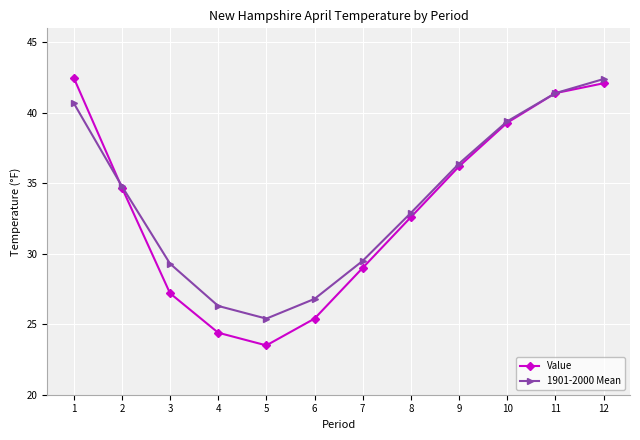

What is the value of the Value point at the 2nd from the left?

34.7